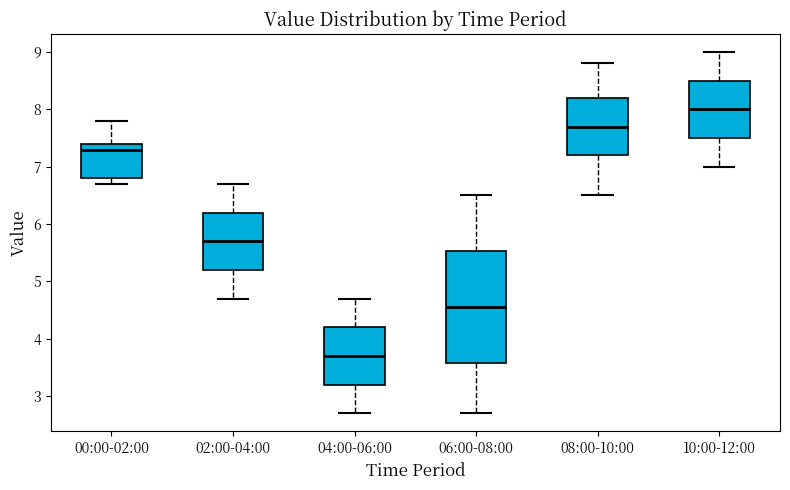

Reading left to right, transcribe this box plot: for each box, give where its median line is, the range the box spans, and where its two whiskers end, as read against the y-axis. The values are not printed on the chart, so give them approximately, as read against the axis.

00:00-02:00: median 7.3, box 6.8 to 7.4, whiskers 6.7 to 7.8
02:00-04:00: median 5.7, box 5.2 to 6.2, whiskers 4.7 to 6.7
04:00-06:00: median 3.7, box 3.2 to 4.2, whiskers 2.7 to 4.7
06:00-08:00: median 4.6, box 3.6 to 5.5, whiskers 2.7 to 6.5
08:00-10:00: median 7.7, box 7.2 to 8.2, whiskers 6.5 to 8.8
10:00-12:00: median 8.0, box 7.5 to 8.5, whiskers 7.0 to 9.0